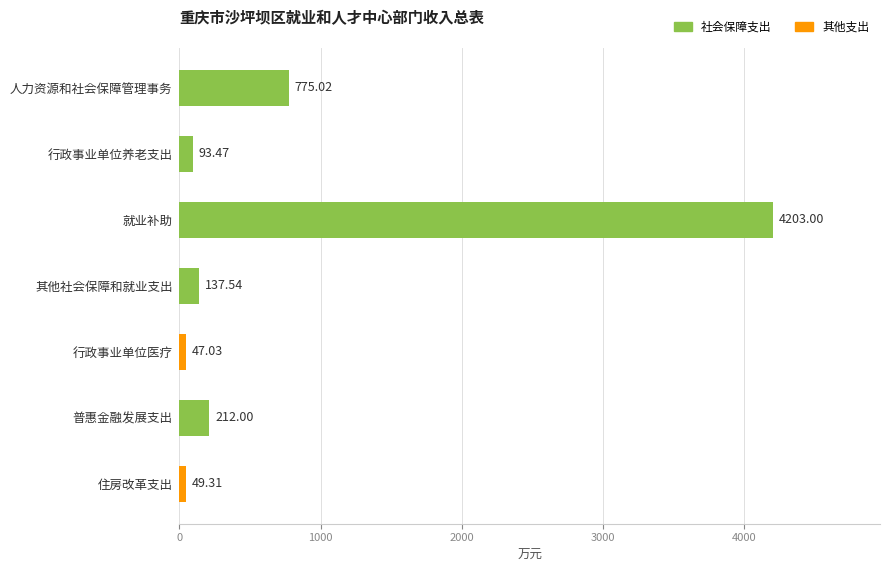

What is the change in value from 就业补助 to 住房改革支出?

-4153.7